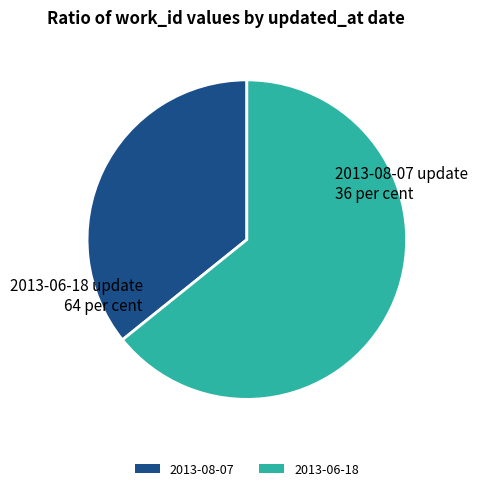

Is the sum of 2013-06-18 and 2013-08-07 greater than half?

Yes